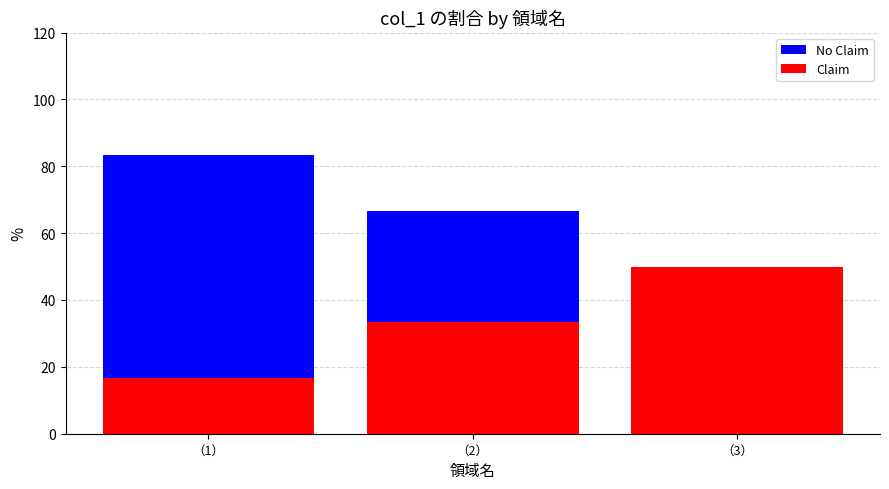

At how many categories does at least one series exceed 69?

1